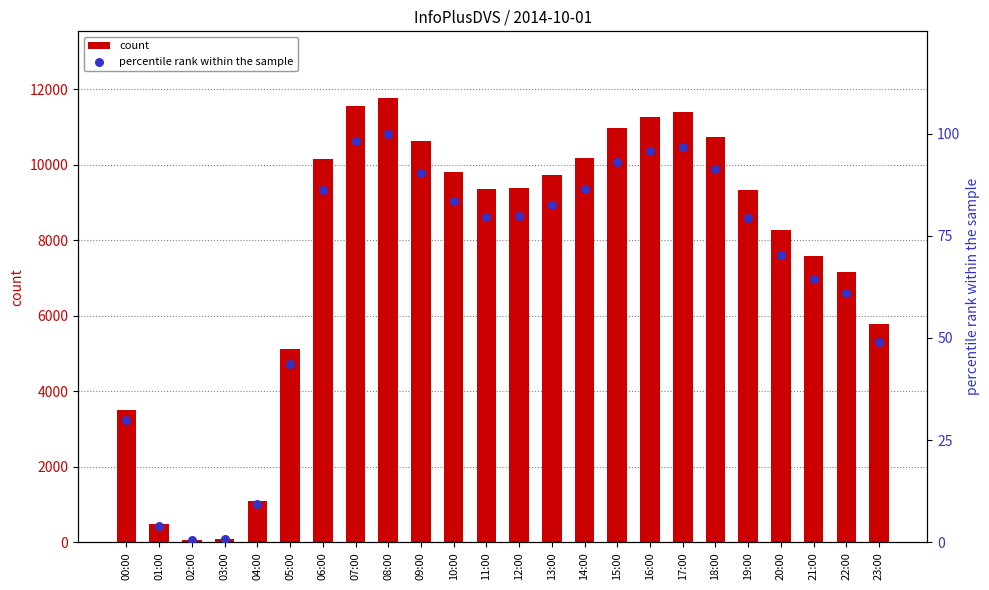

At how many categories does at least one series exceed 9992?

9